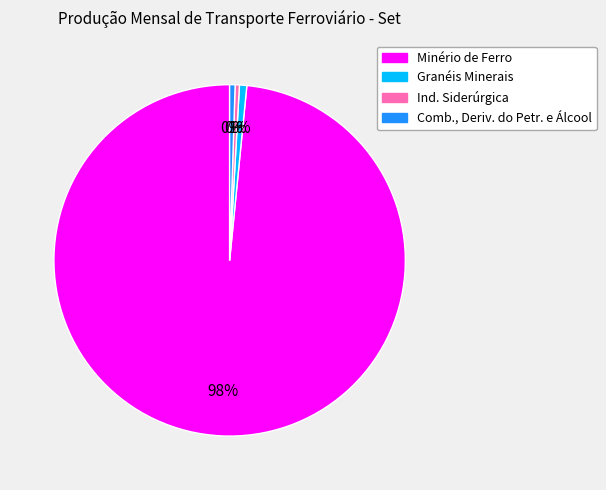

To the nearest percent, what is the average slice percentage?

25%